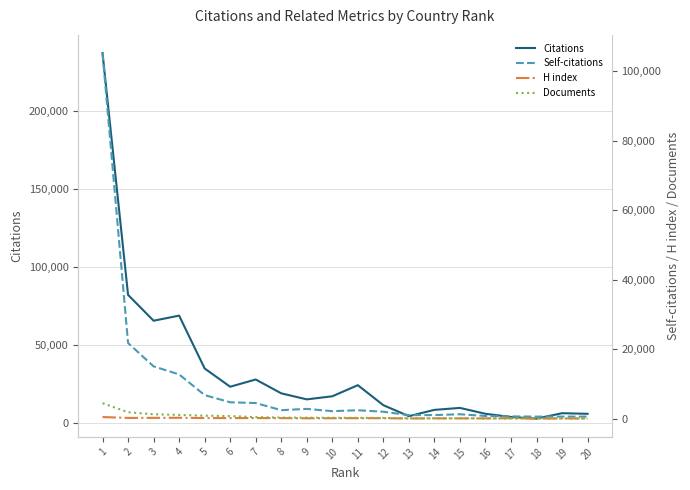

Reading left to right, transcribe all the data shown in this chart.

Citations: 1=237254	2=82180	3=65589	4=68867	5=34966	6=23240	7=27897	8=19011	9=15140	10=17117	11=24245	12=11395	13=4357	14=8405	15=9660	16=5887	17=3840	18=2801	19=6266	20=5868
Self-citations: 1=105128	2=21823	3=15108	4=12797	5=6850	6=4792	7=4571	8=2520	9=2894	10=2236	11=2498	12=2072	13=1097	14=1114	15=1349	16=857	17=735	18=673	19=681	20=671
H index: 1=543	2=289	3=312	4=338	5=257	6=240	7=259	8=234	9=188	10=199	11=221	12=215	13=123	14=167	15=165	16=157	17=216	18=117	19=140	20=142
Documents: 1=4532	2=1927	3=1341	4=1156	5=932	6=816	7=523	8=381	9=358	10=329	11=313	12=295	13=183	14=181	15=173	16=142	17=129	18=128	19=123	20=99